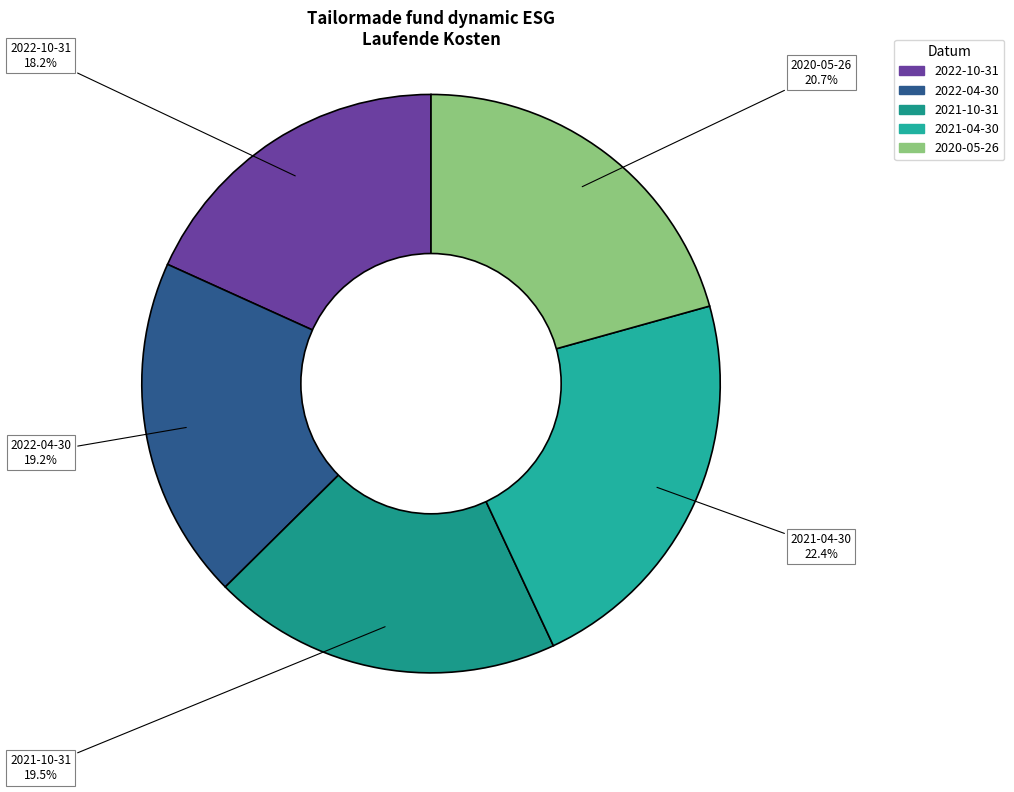

Combined, what portion of the pie is 2022-10-31 and 2022-04-30?

37.4%